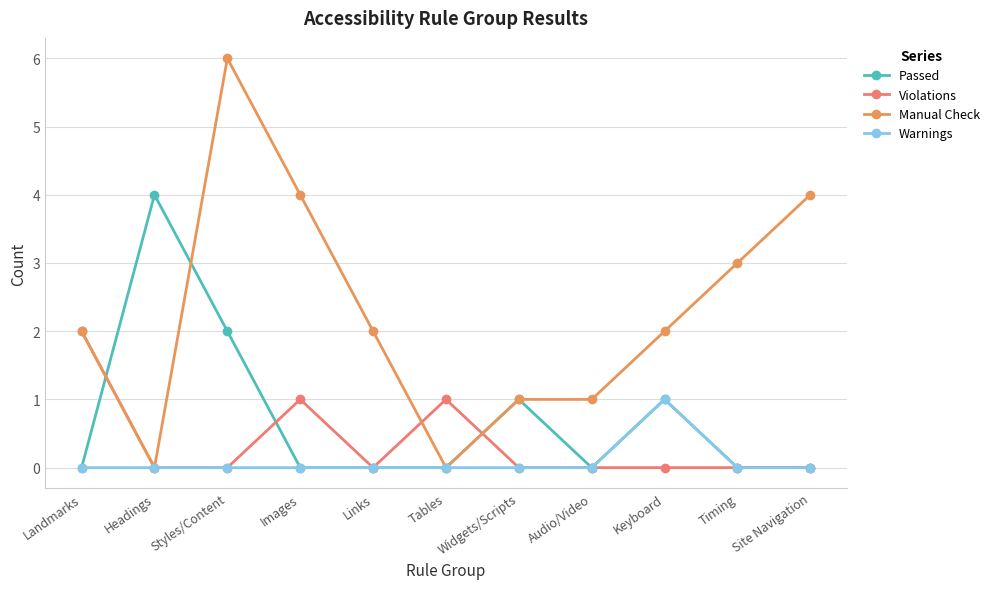

True or false: Manual Check has a value of 4 at Site Navigation.

True